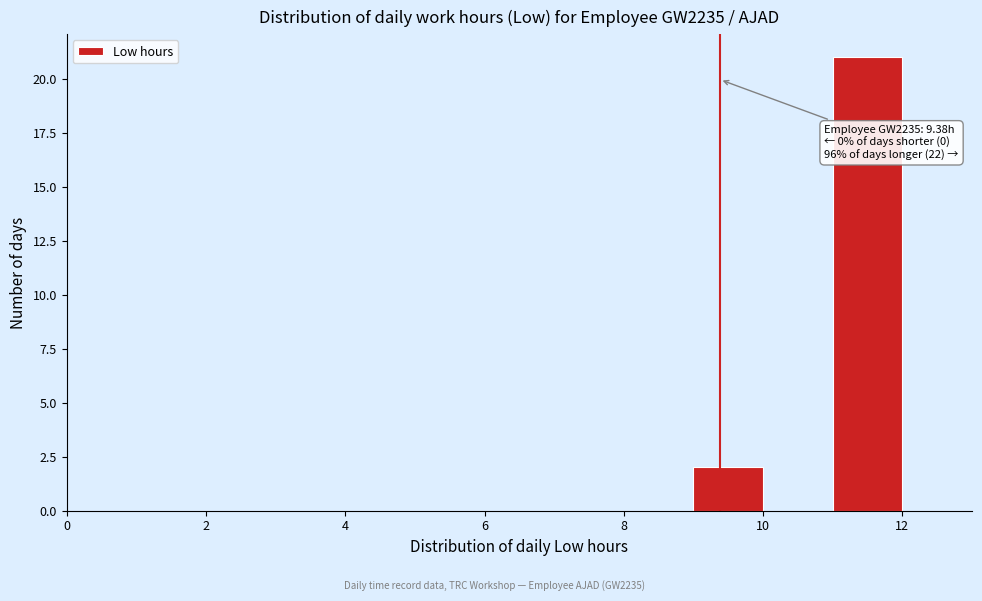

Over which range of the x-axis is the bar tallest?

11 to 12